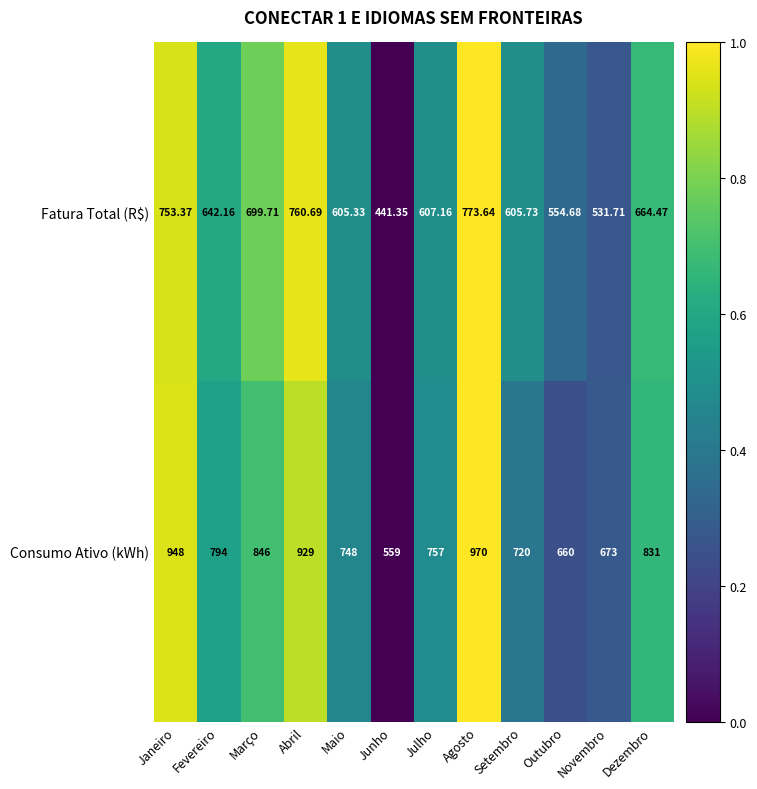

Which series has the widest spread of values?

Consumo Ativo (kWh)